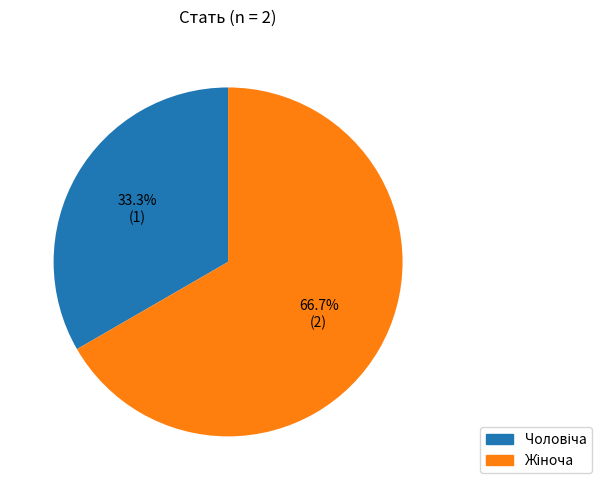

Is there a majority slice in this chart?

Yes